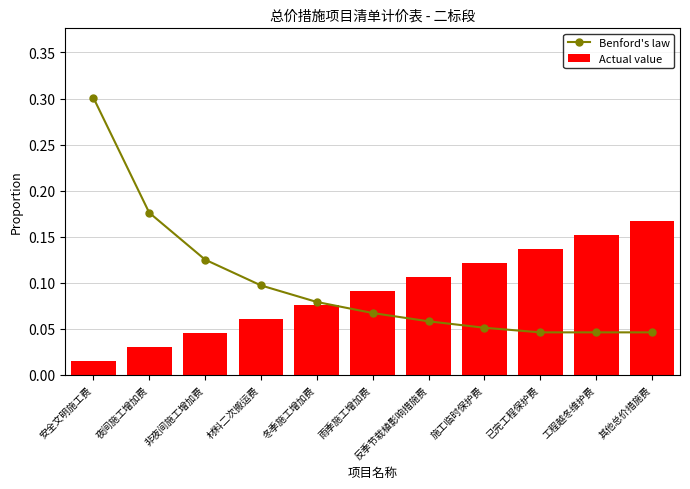

True or false: Benford's law has a value of 0.0 at 已完工程保护费.

True